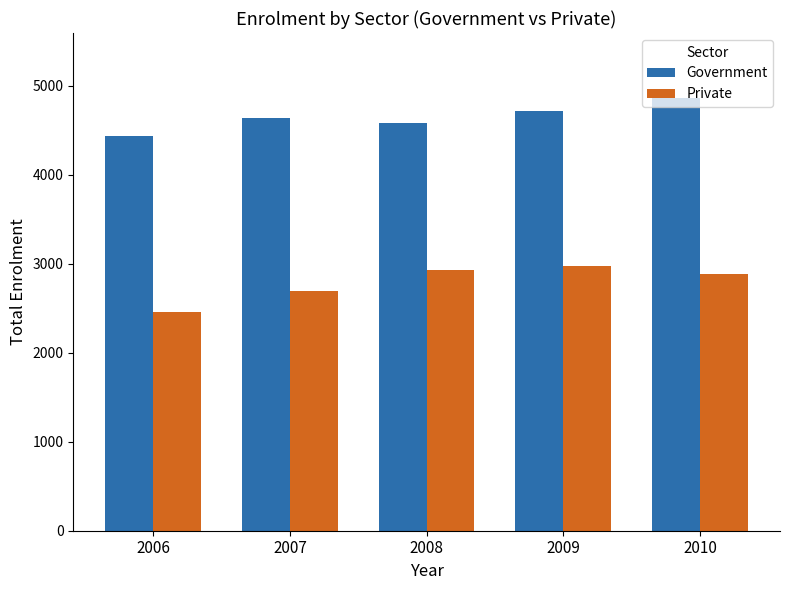

Reading left to right, list all the values displayed in this chart.

Government: 4434	4637	4579	4712	4862
Private: 2452	2692	2933	2976	2881